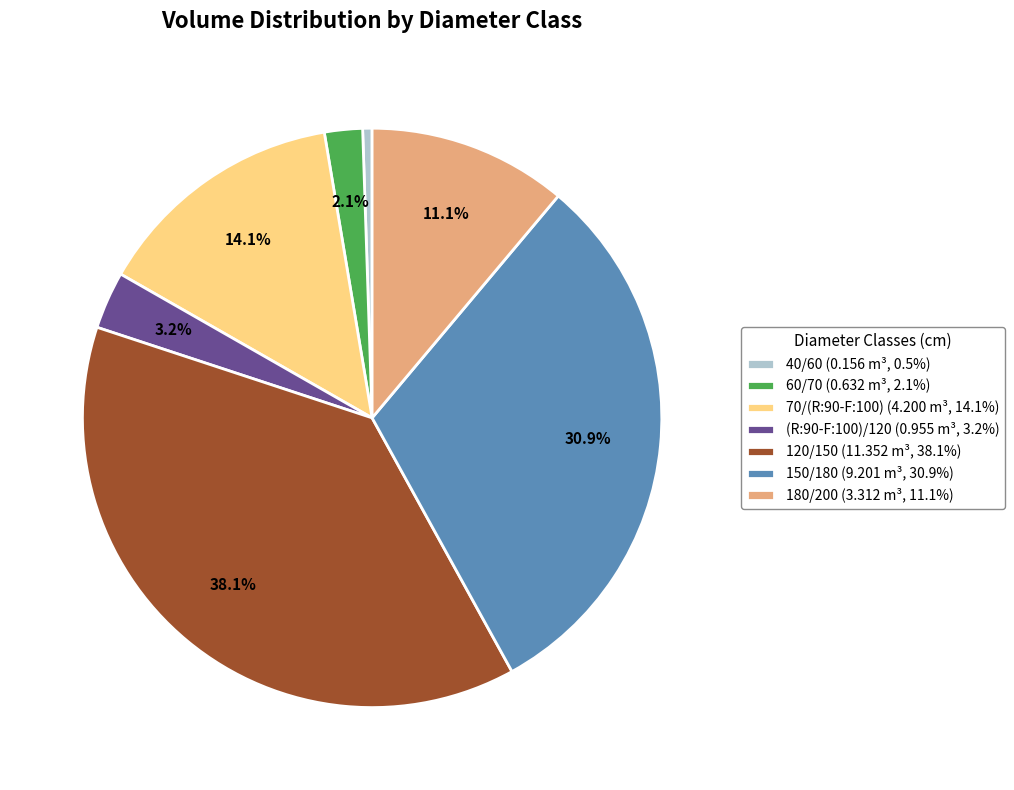

Is it true that 180/200 is 11% of the pie?

True